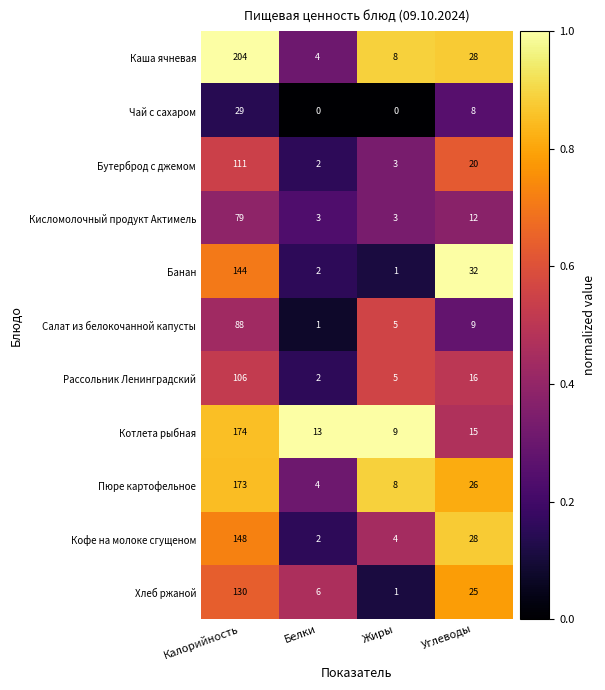

Where is Кофе на молоке сгущеном nearest to the value 75?

Углеводы